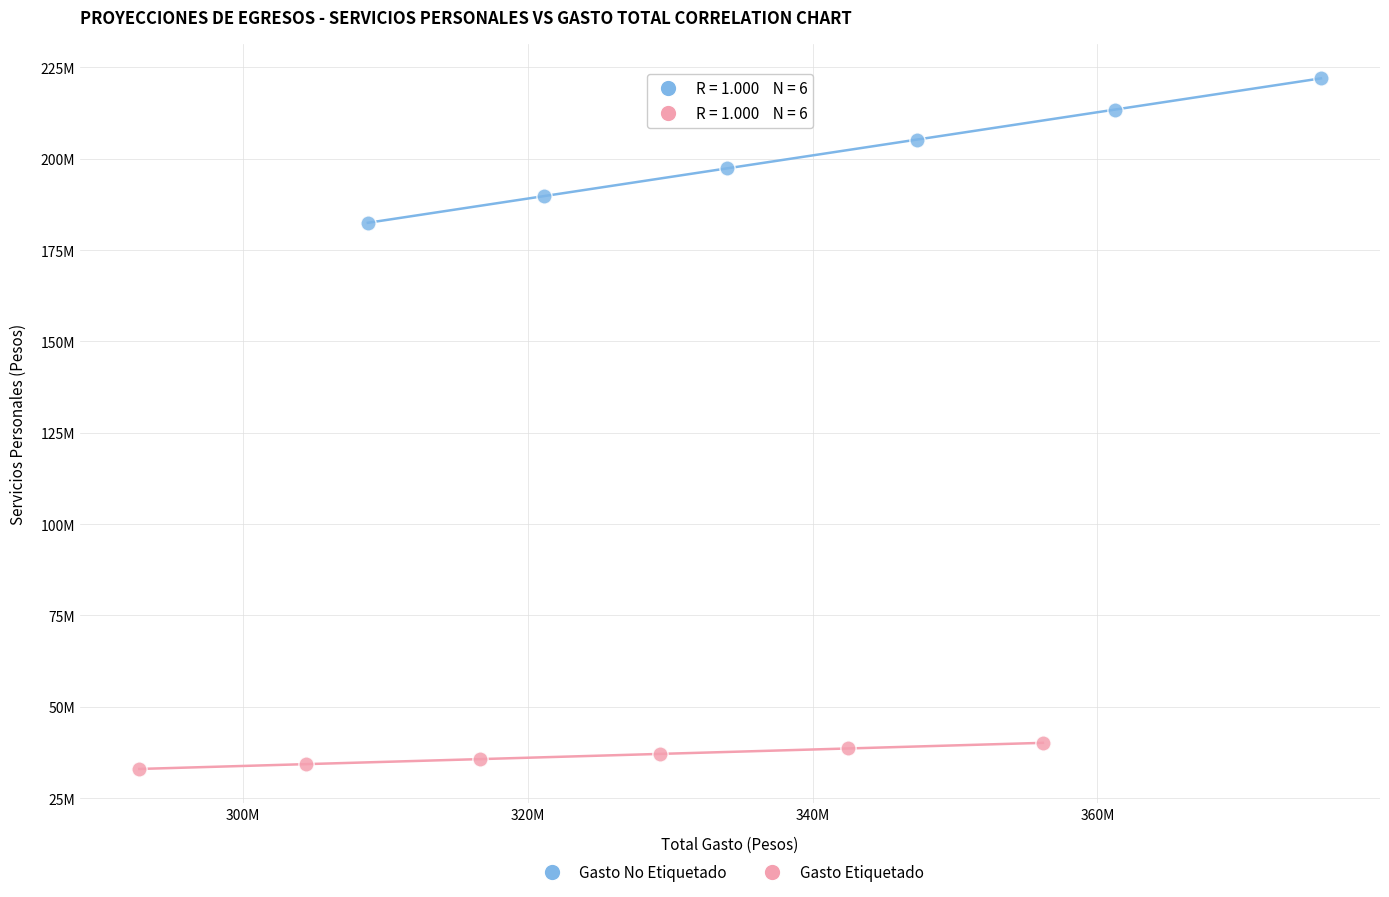

What are all the series names shown in the legend?

Gasto No Etiquetado, Gasto Etiquetado